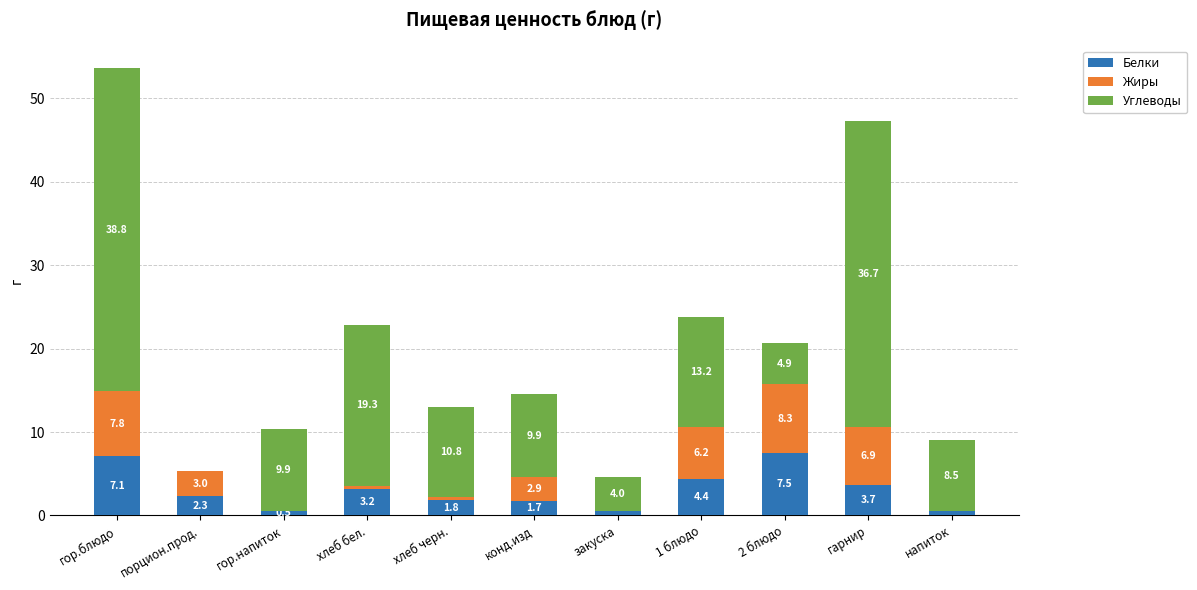

Reading left to right, transcribe the values for Белки.

гор.блюдо=7.1	порцион.прод.=2.3	гор.напиток=0.5	хлеб бел.=3.2	хлеб черн.=1.8	конд.изд=1.7	закуска=0.5	1 блюдо=4.4	2 блюдо=7.5	гарнир=3.7	напиток=0.5